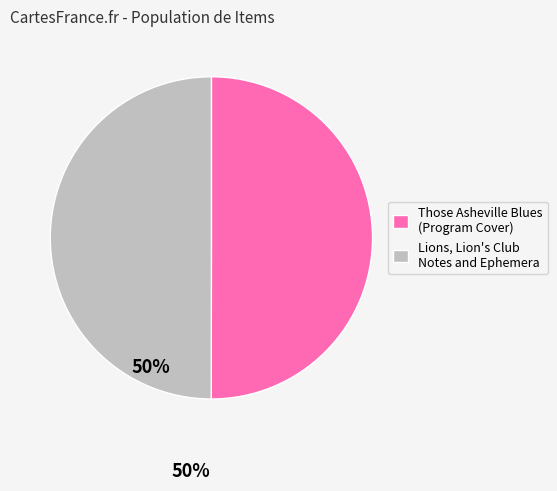

Is it true that Lions, Lion's Club Notes and Ephemera is 45% of the pie?

False